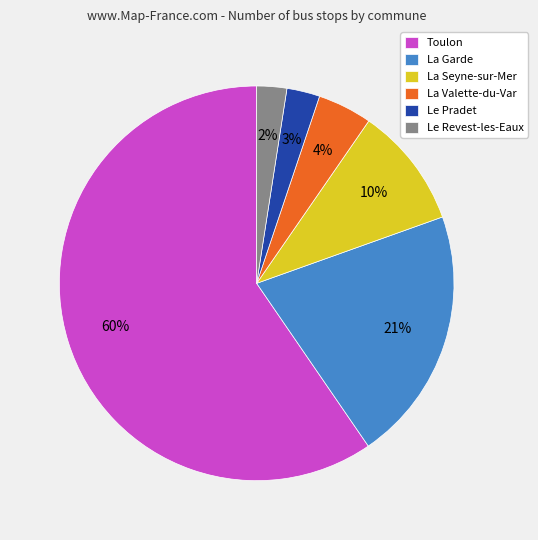

Between La Seyne-sur-Mer and Toulon, which is larger?

Toulon